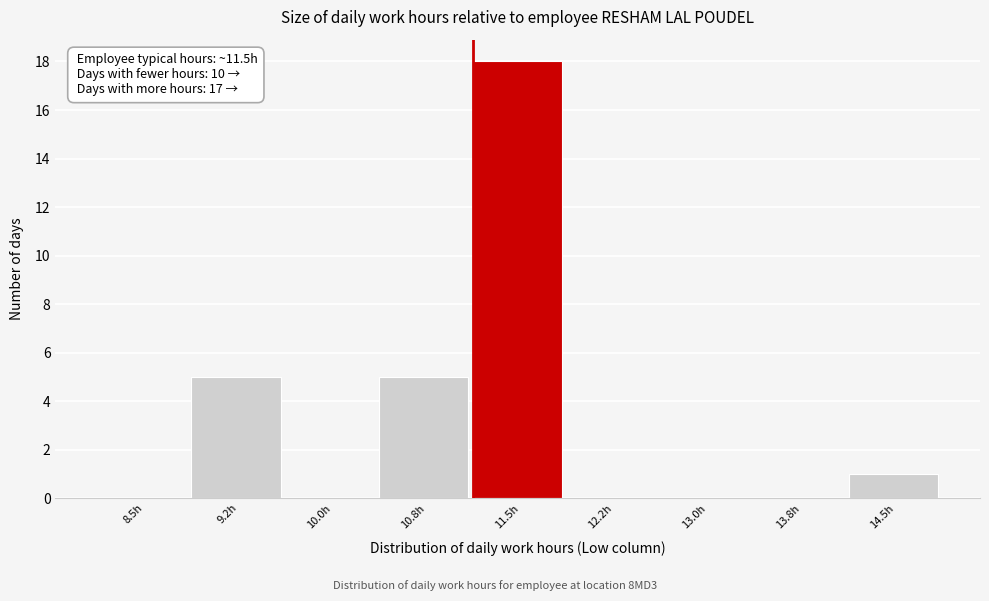

Reading left to right, what are all the values shown in this chart?

8.5h=0	9.2h=5	10.0h=0	10.8h=5	11.5h=18	12.2h=0	13.0h=0	13.8h=0	14.5h=1